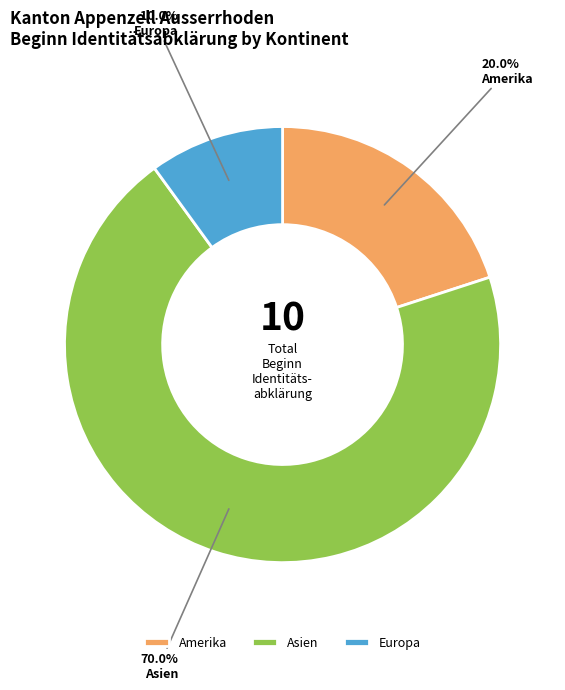

To the nearest percent, what is the difference between the Amerika and Asien slice percentages?

50%